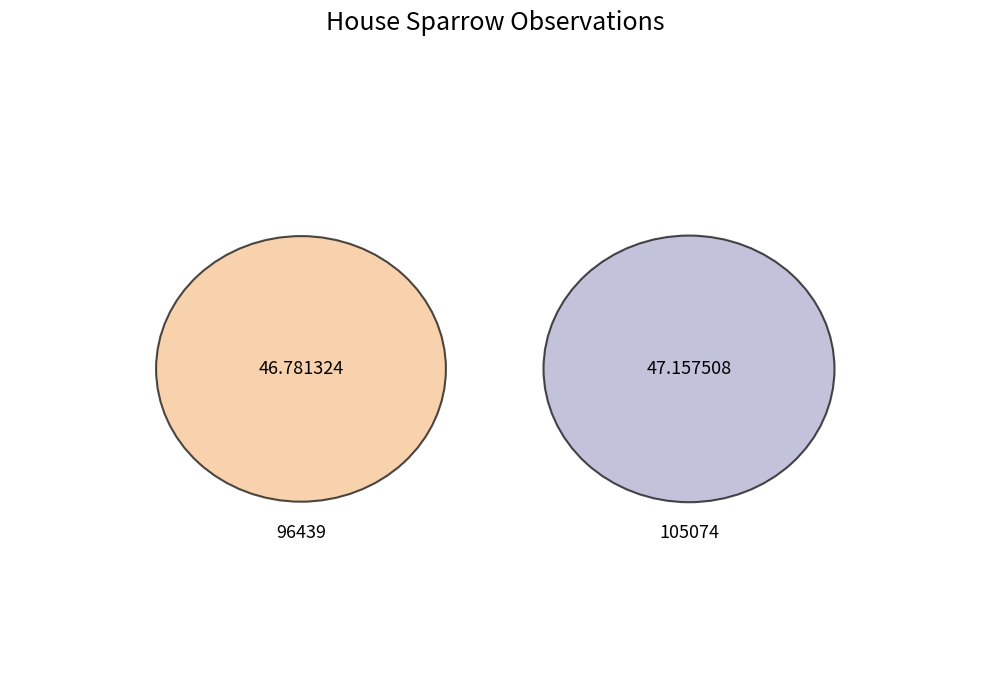

Approximately how many times larger is the value at 105074 compared to 96439?

1.0